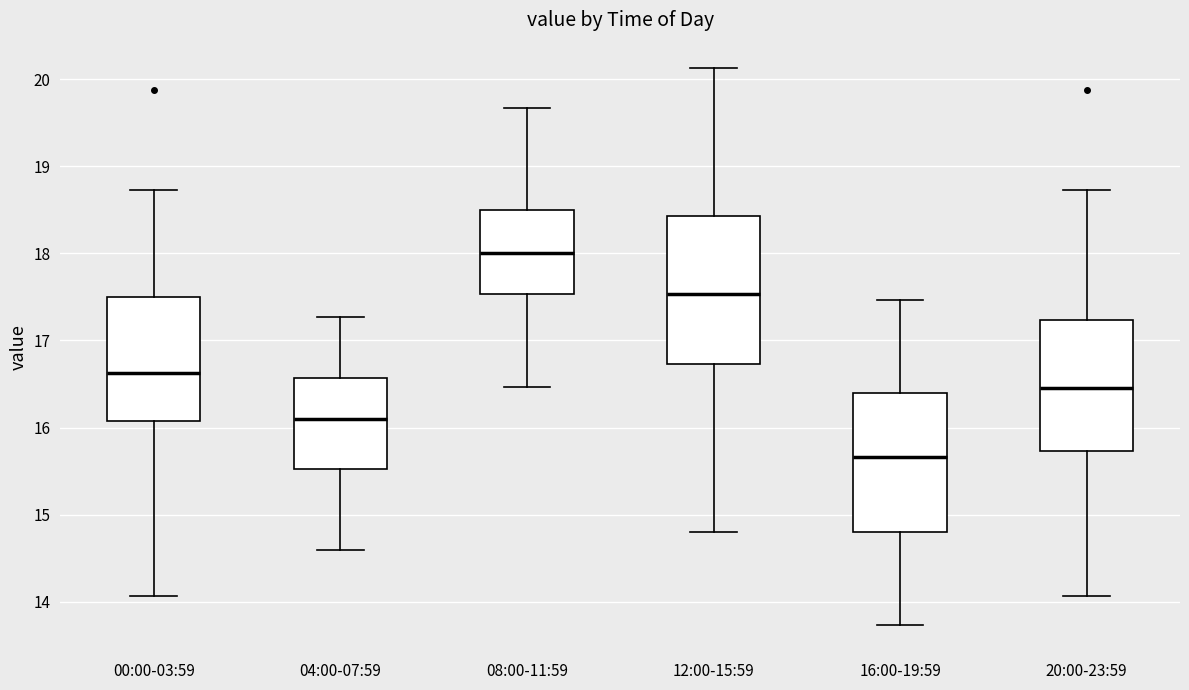

Reading left to right, transcribe this box plot: for each box, give where its median line is, the range the box spans, and where its two whiskers end, as read against the y-axis. The values are not printed on the chart, so give them approximately, as read against the axis.

00:00-03:59: median 16.6, box 16.1 to 17.5, whiskers 14.1 to 18.7
04:00-07:59: median 16.1, box 15.5 to 16.6, whiskers 14.6 to 17.3
08:00-11:59: median 18.0, box 17.5 to 18.5, whiskers 16.5 to 19.7
12:00-15:59: median 17.5, box 16.7 to 18.4, whiskers 14.8 to 20.1
16:00-19:59: median 15.7, box 14.8 to 16.4, whiskers 13.7 to 17.5
20:00-23:59: median 16.5, box 15.7 to 17.2, whiskers 14.1 to 18.7